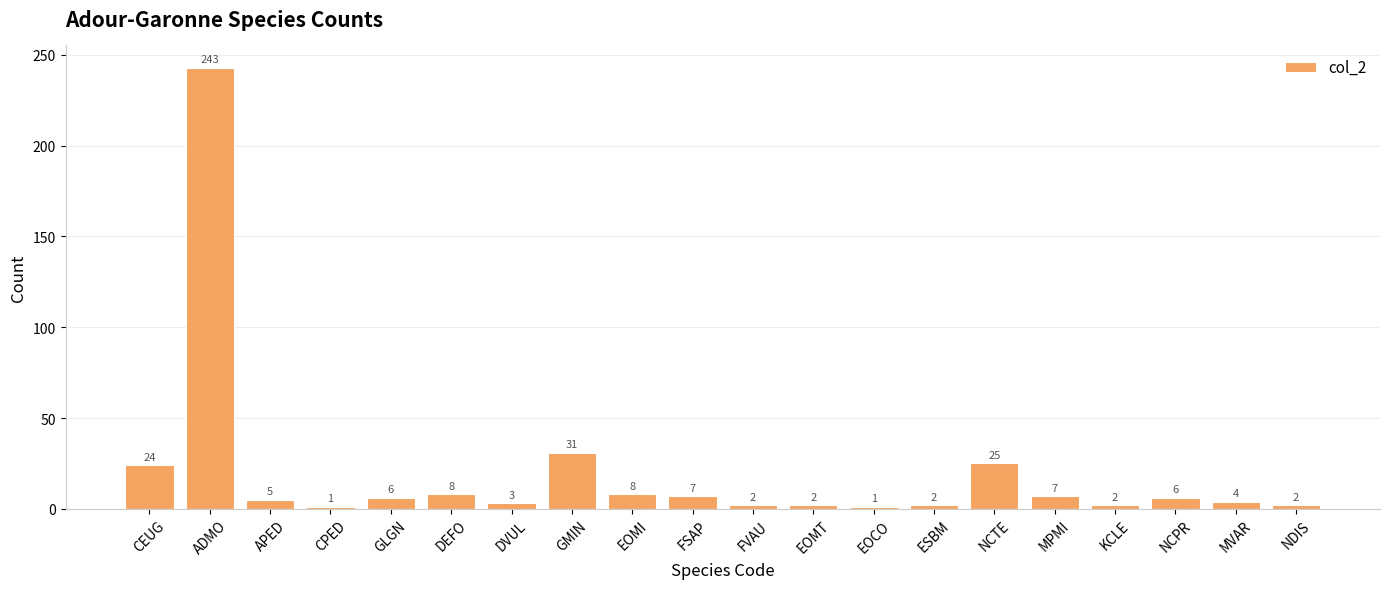

How many data points are less than 6?

10